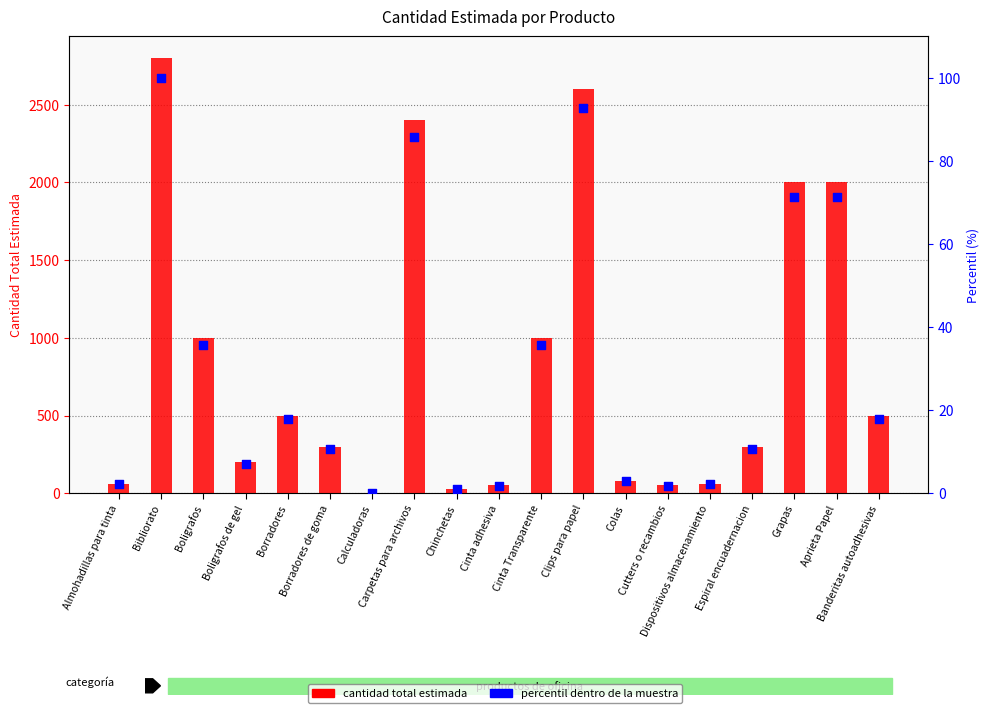

Which series reaches the maximum Y coordinate?

cantidad total estimada